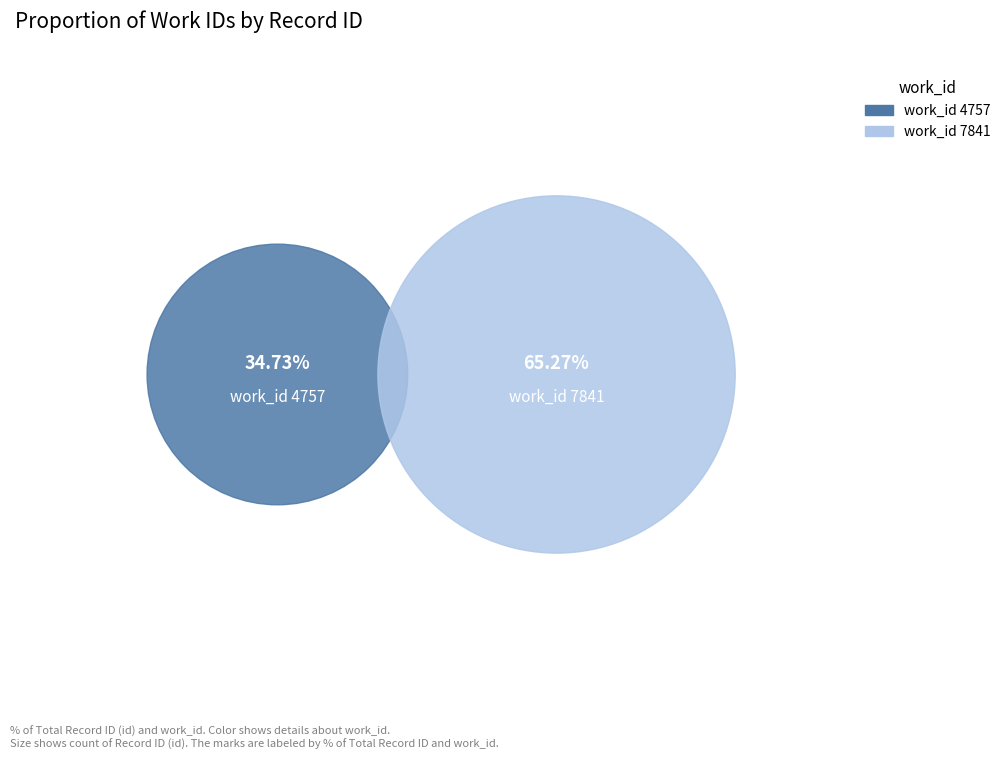

To the nearest percent, what percentage of the pie is 4757?

35%